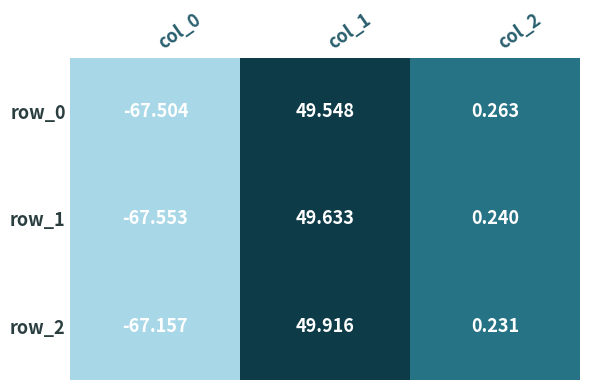

How many negative values does the row_1 series have?

1